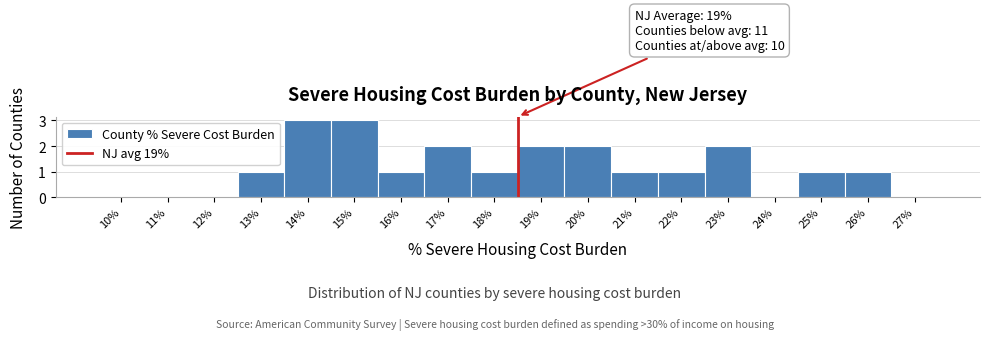

Reading left to right, transcribe all the data shown in this chart.

10%=0	11%=0	12%=0	13%=1	14%=3	15%=3	16%=1	17%=2	18%=1	19%=2	20%=2	21%=1	22%=1	23%=2	24%=0	25%=1	26%=1	27%=0